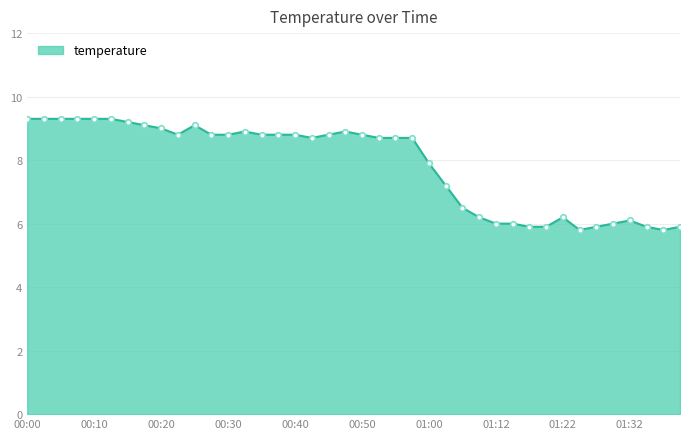

What is the sum of all values?

314.4